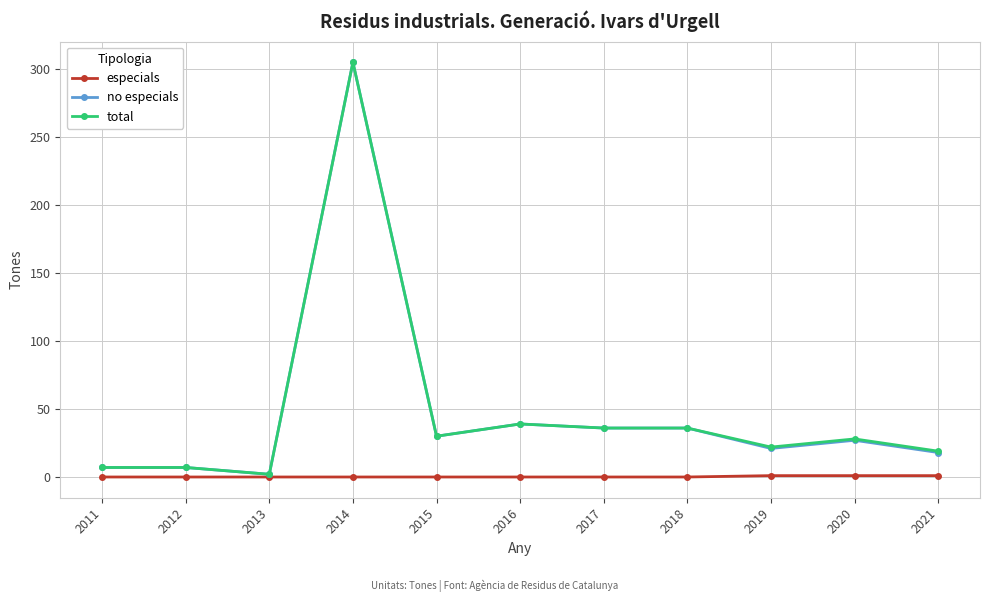

What is the spread (max minus min) of values at 2012?

7